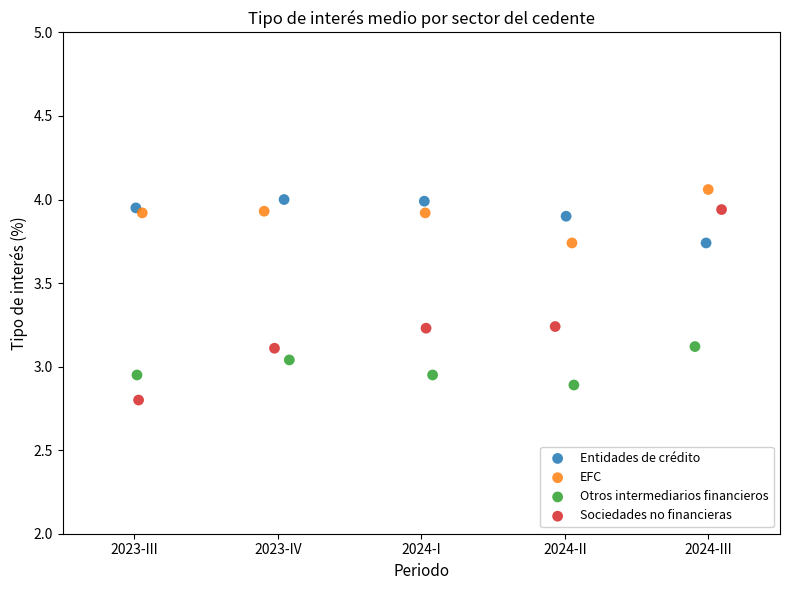

Which series contains the lowest Y value?

Sociedades no financieras